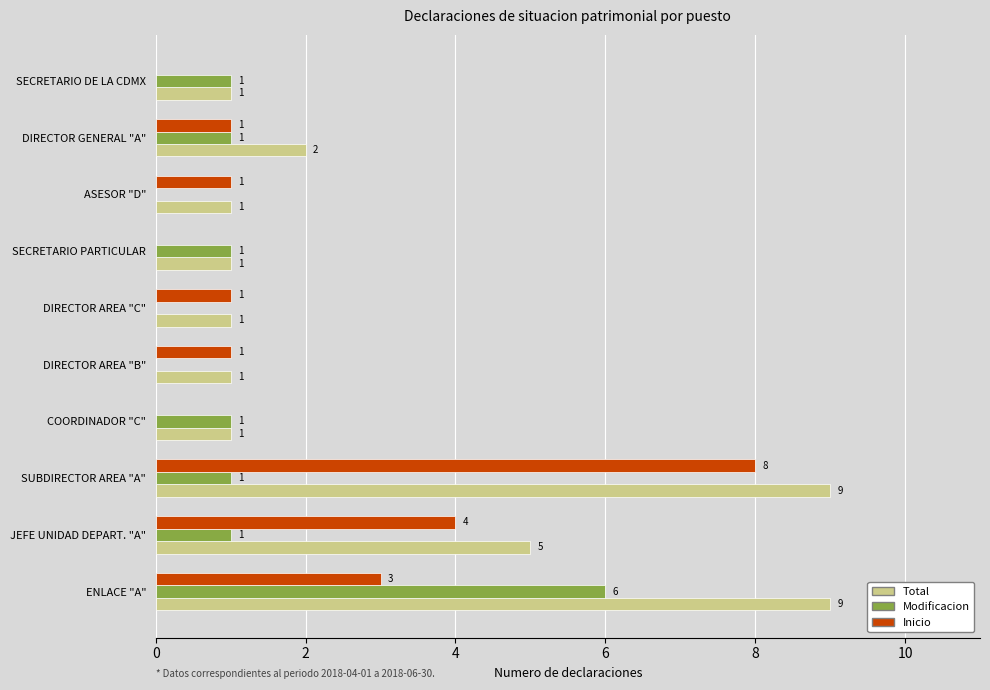

What is the highest value of the Total series?

9